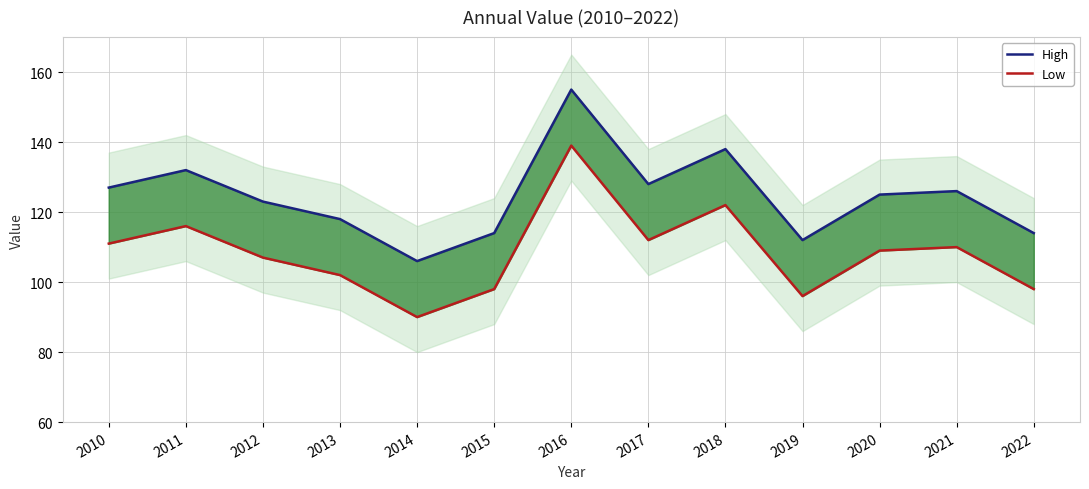

What are all the series names shown in the legend?

High, Low